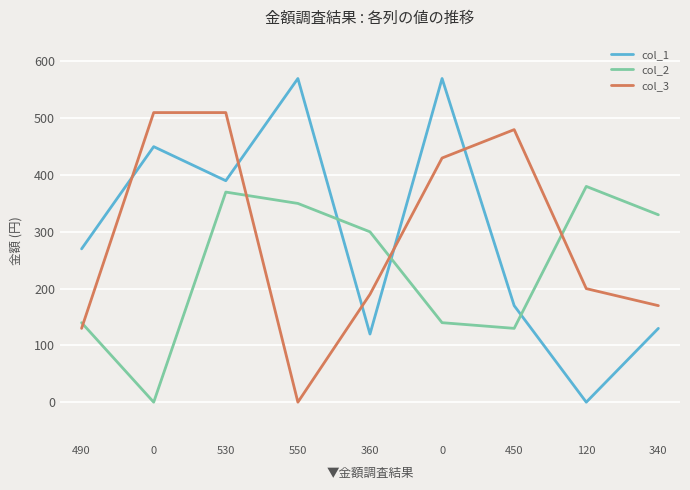

Between which two adjacent categories do col_2 and col_3 first intersect?

490 and 0